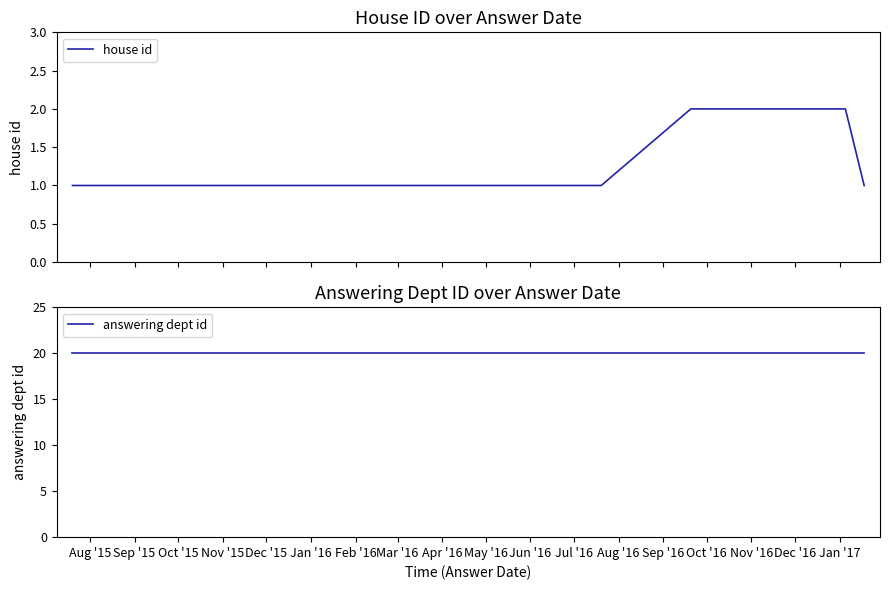

Which series has the widest spread of values?

house id